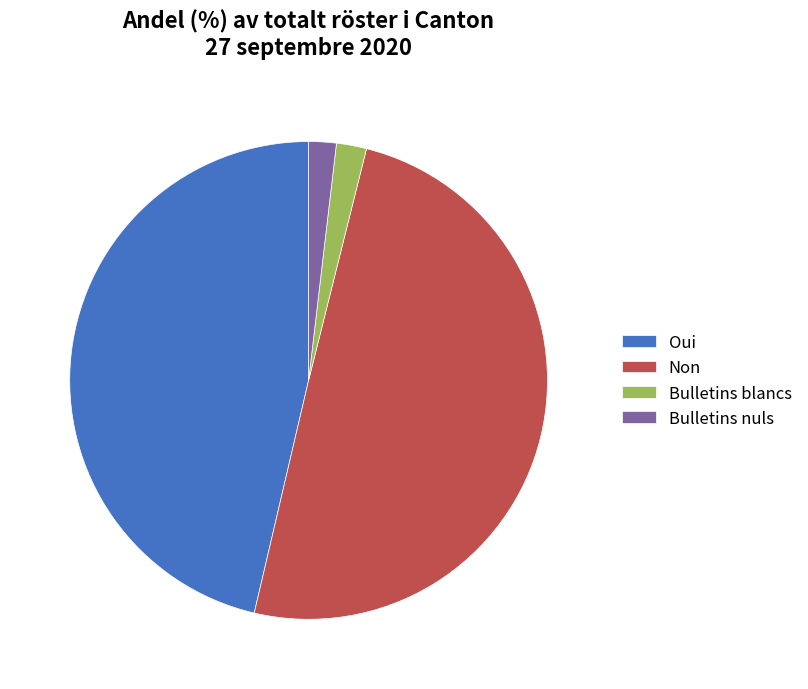

Does Bulletins blancs represent more than half of the total?

No